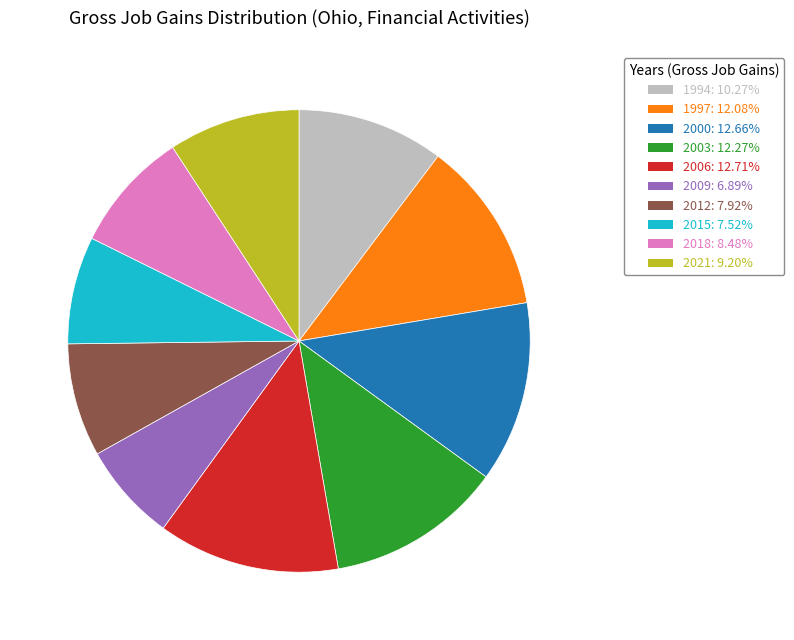

What is the smallest slice in the pie chart?

2009